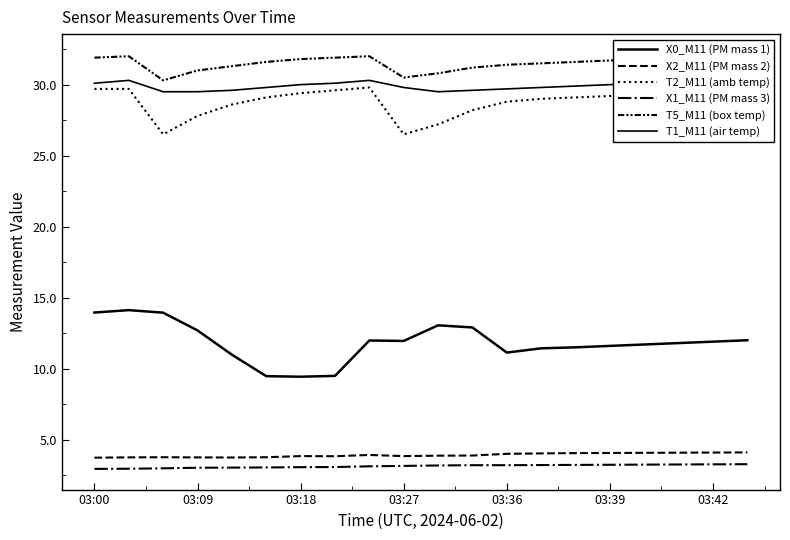

What position from the left is 16?

17